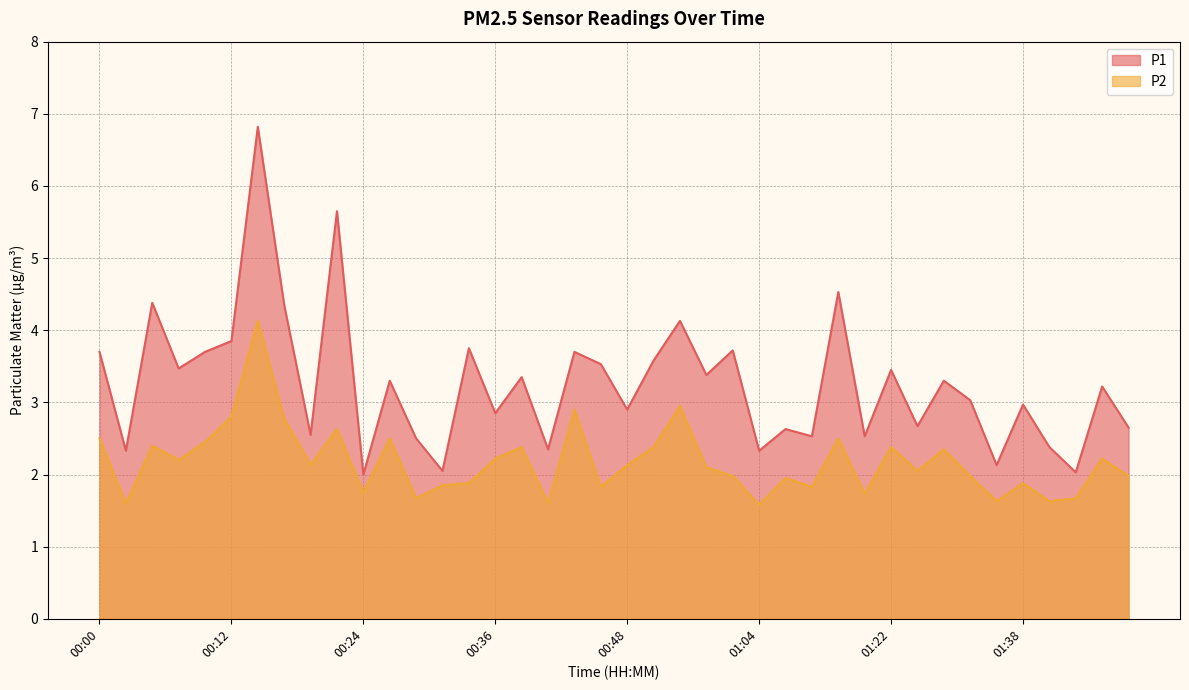

What is the label of the 35th point from the left?

01:35